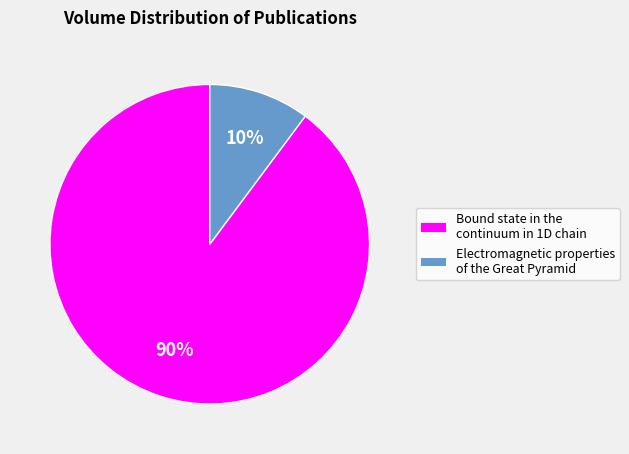

What is the smallest slice in the pie chart?

Electromagnetic properties of the Great Pyramid